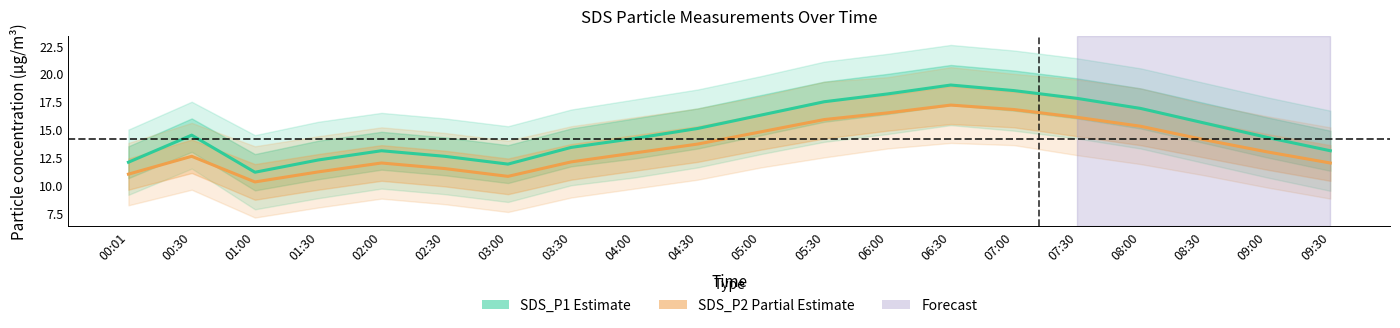

What is the label of the 10th point from the right?

05:00